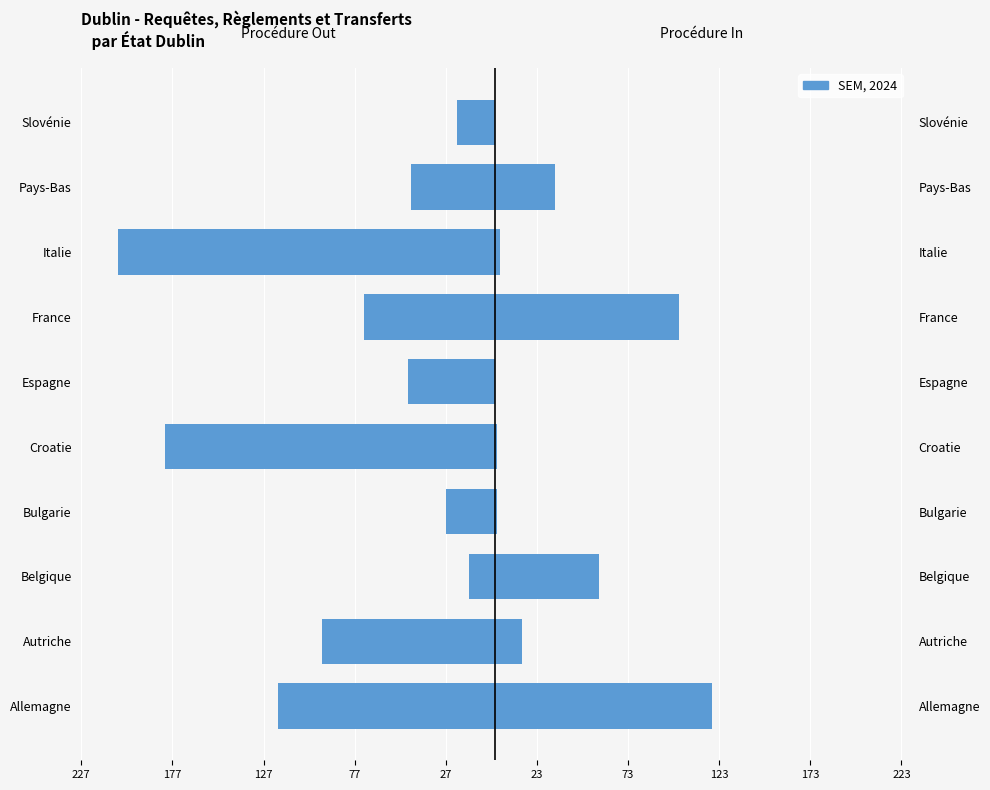

Rank the series by their average value, from highest to lowest.

Procédures In, Procédures Out